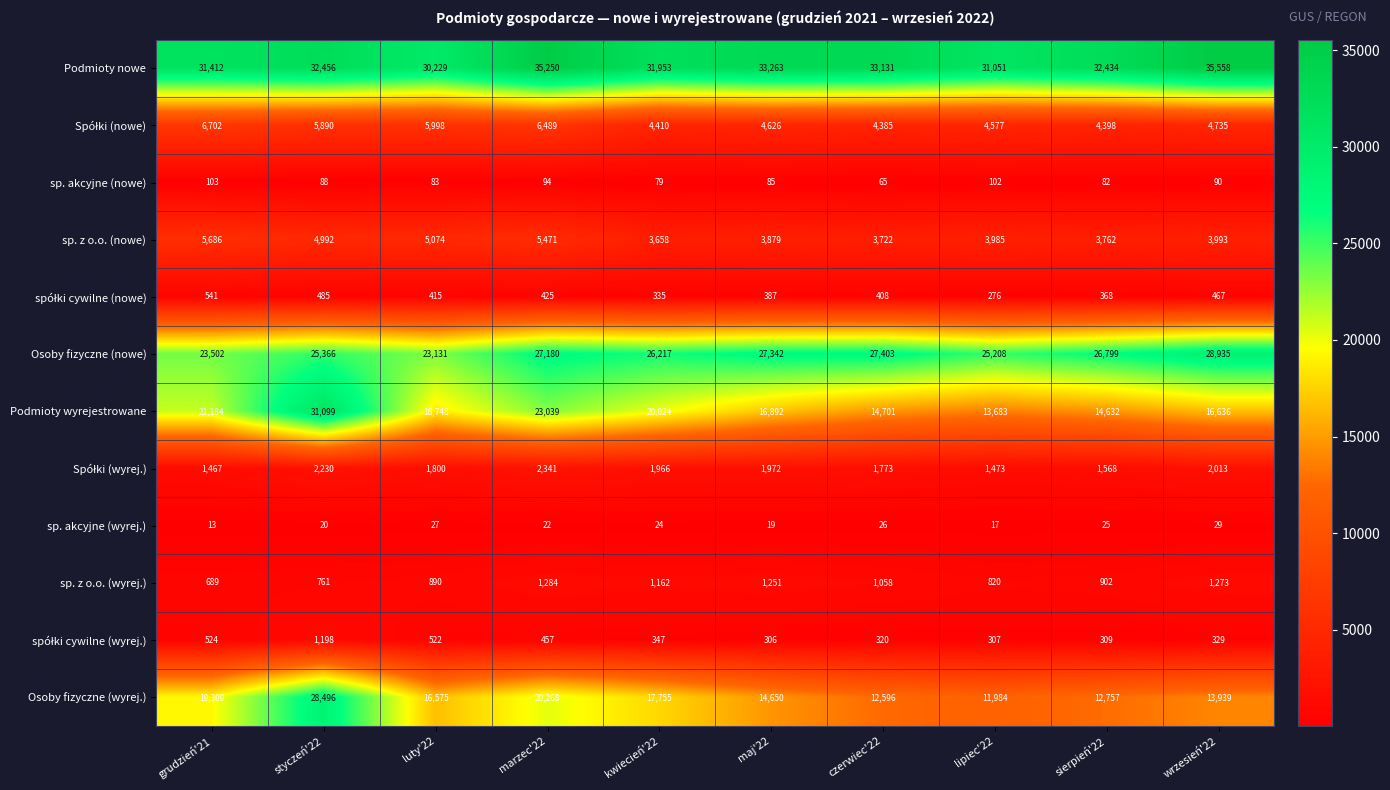

What is the difference between the sp. akcyjne (nowe) values at sierpień'22 and marzec'22?

12